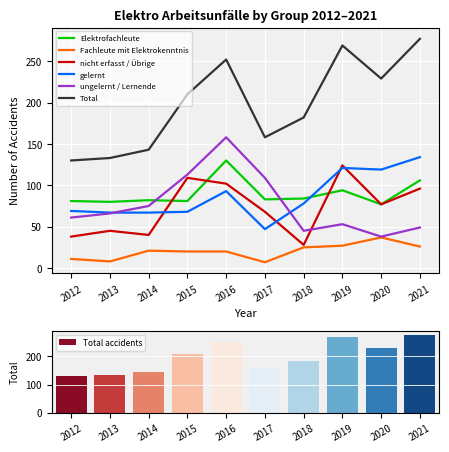

What is the spread (max minus min) of values at 2019?

242